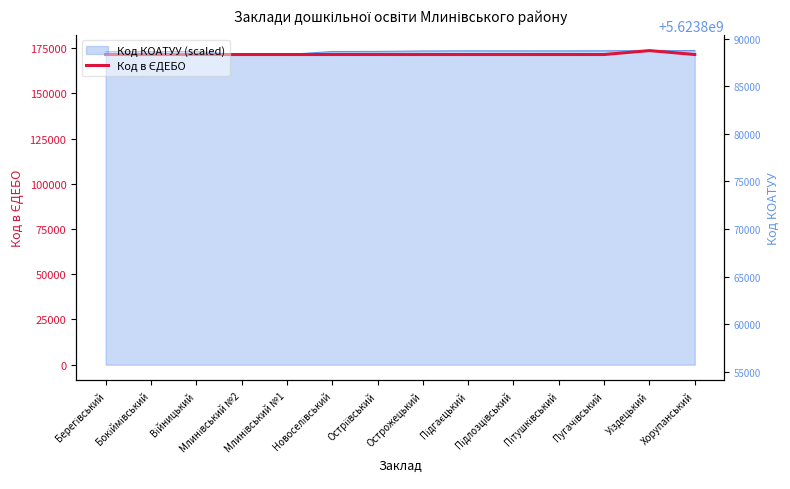

What is the label of the 7th point from the right?

Острожецький